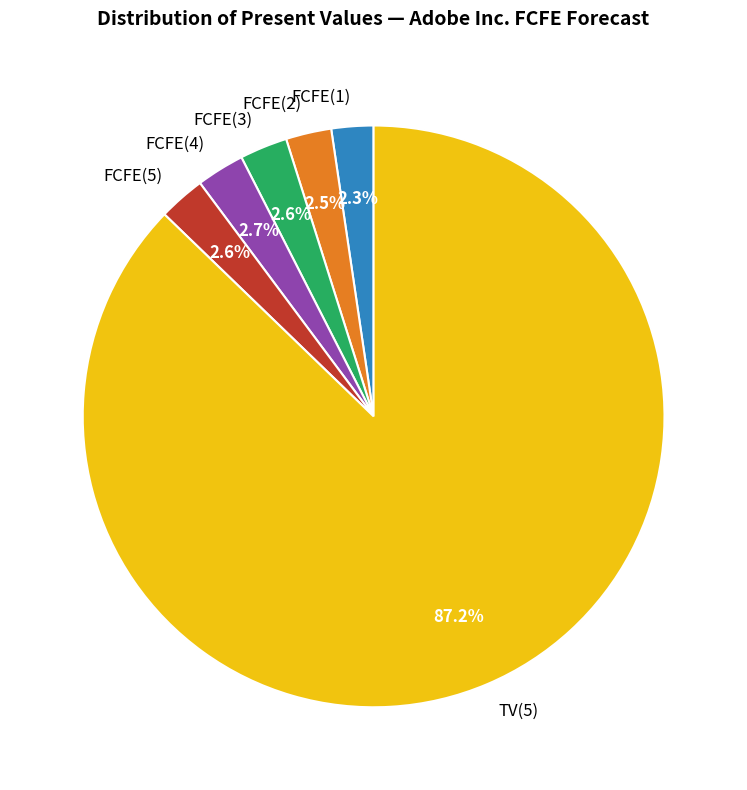

How many slices are in this pie chart?

6